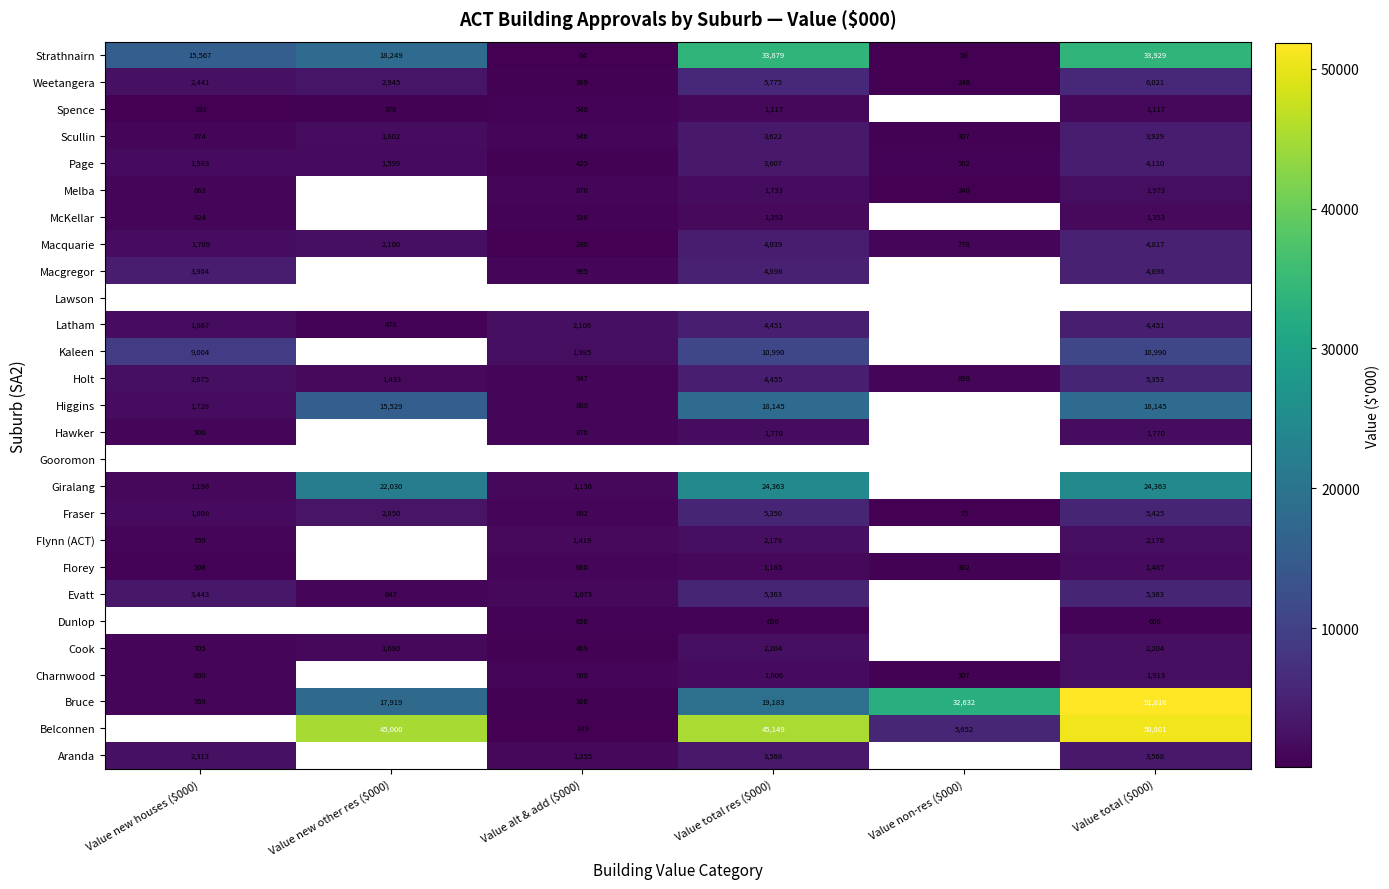

How many data points does each series have?

6